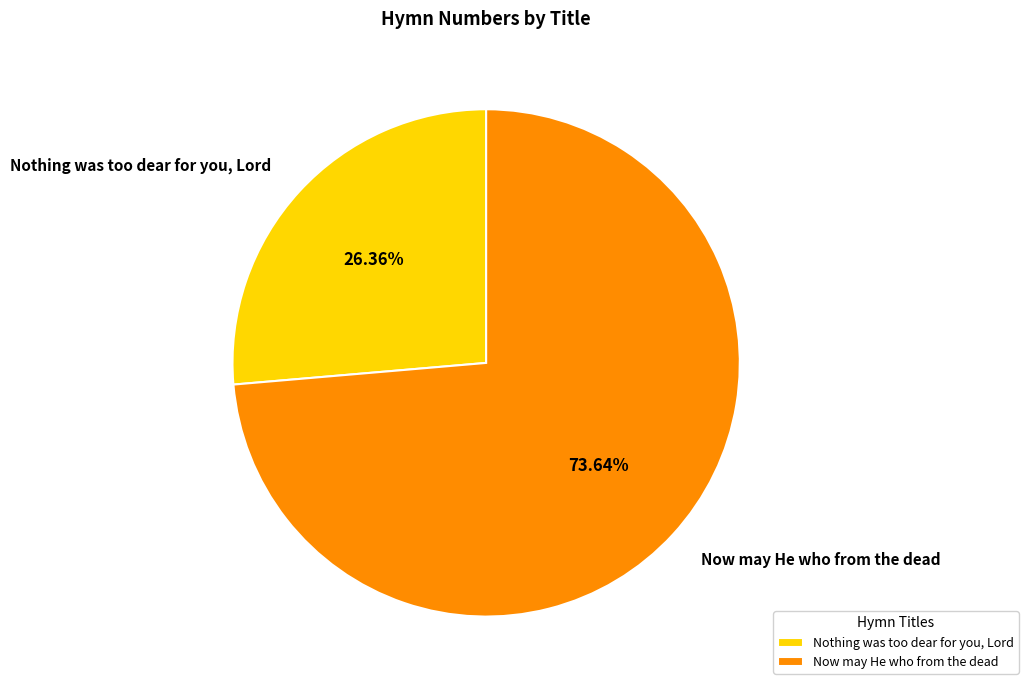

Which slice represents more than half of the pie?

Now may He who from the dead